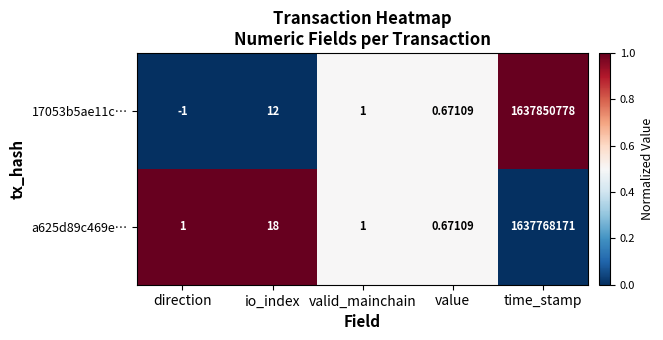

At which category is the sum across all series the highest?

time_stamp